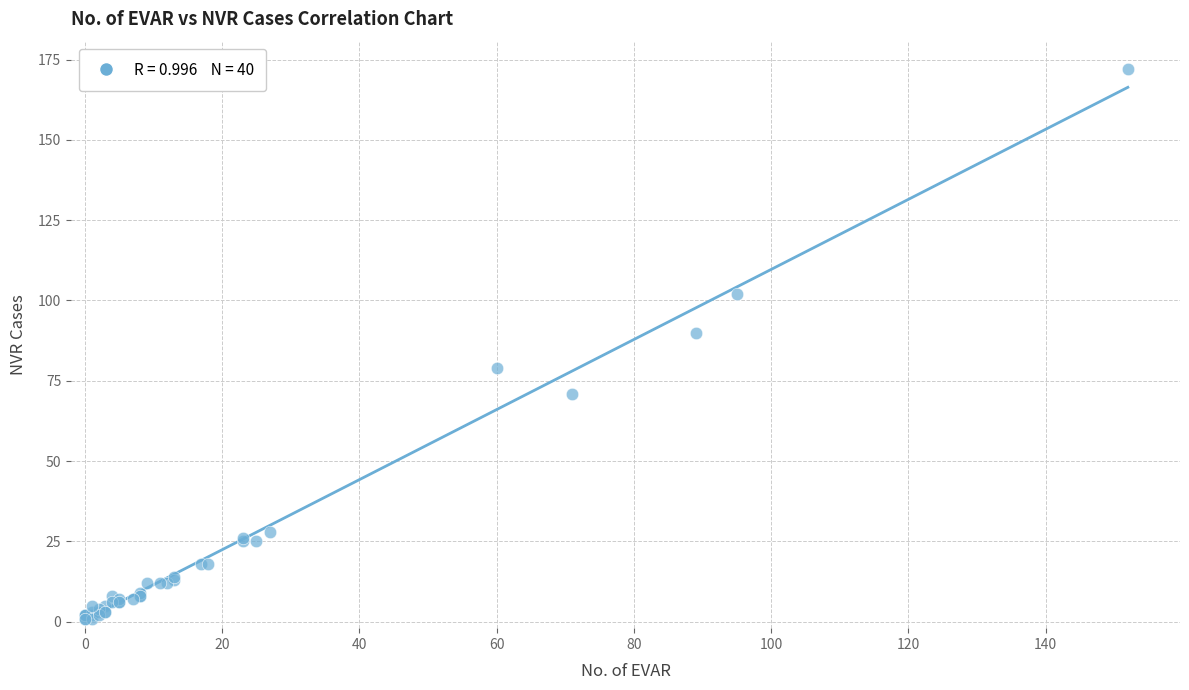

What Y value in the scatter plot is closest to 86?

90